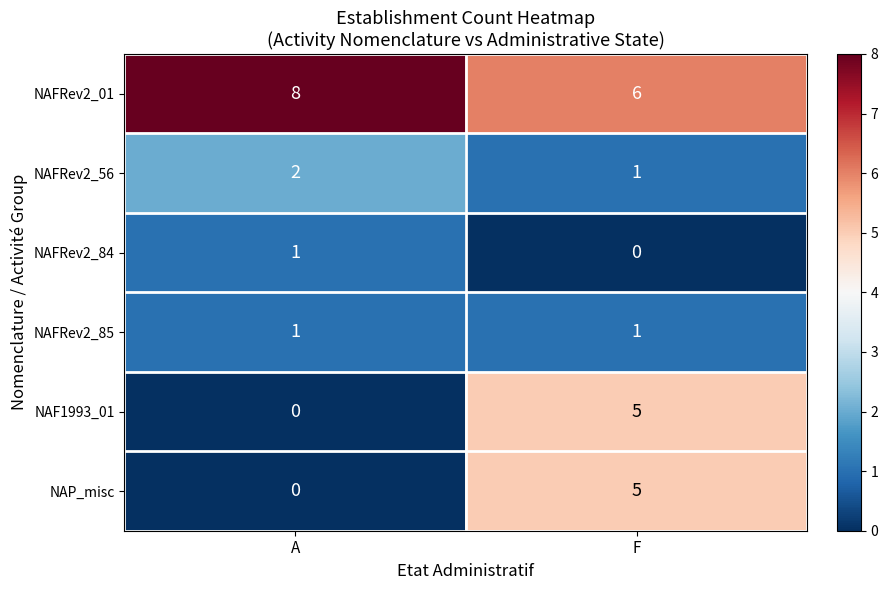

At which category is the sum across all series the highest?

F